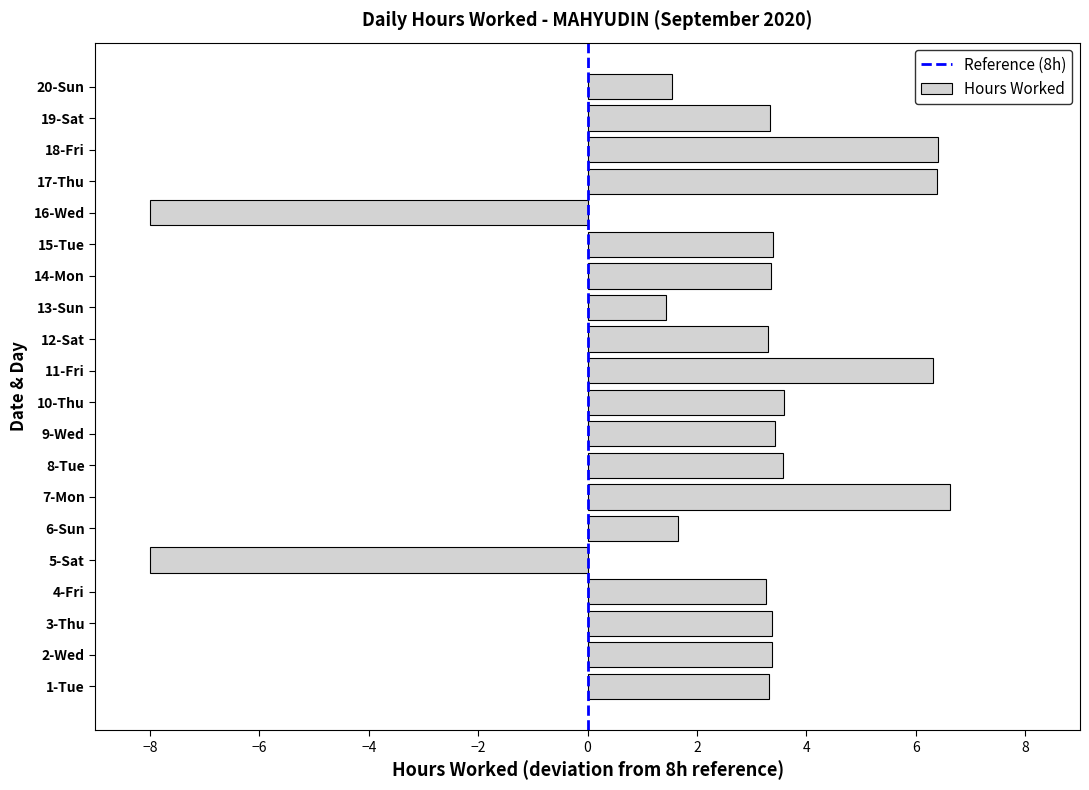

The chart shows a value of 3.3 at 19-Sat. True or false?

True